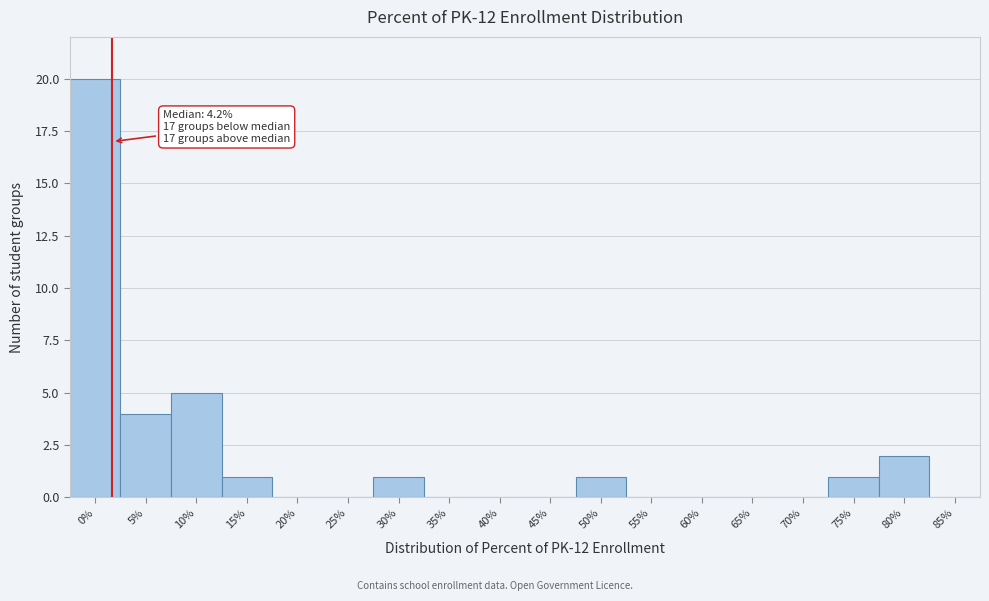

Reading right to left, transcribe all the data shown in this chart.

85%=0	80%=2	75%=1	70%=0	65%=0	60%=0	55%=0	50%=1	45%=0	40%=0	35%=0	30%=1	25%=0	20%=0	15%=1	10%=5	5%=4	0%=20